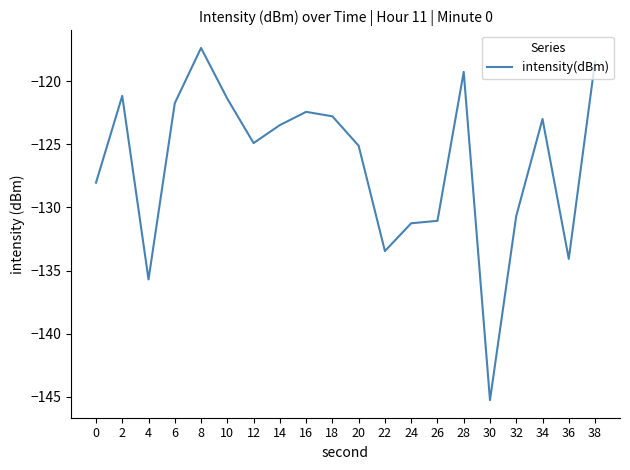

What is the greatest value displayed?

-117.4